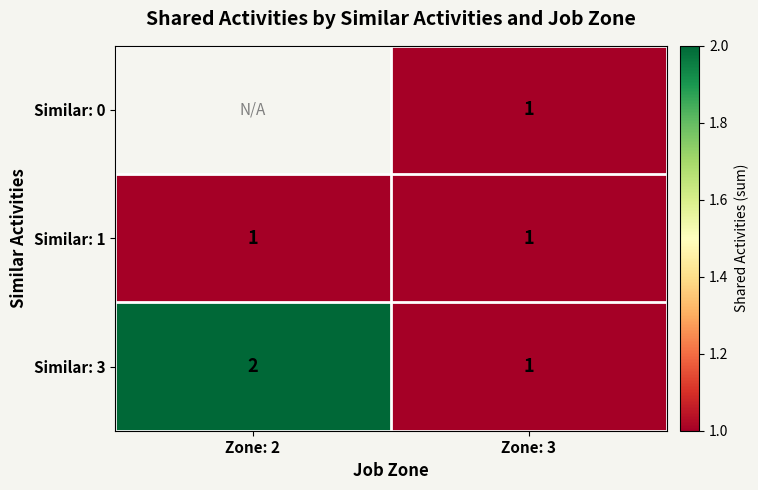

What is the total value across all series at Zone: 3?

3